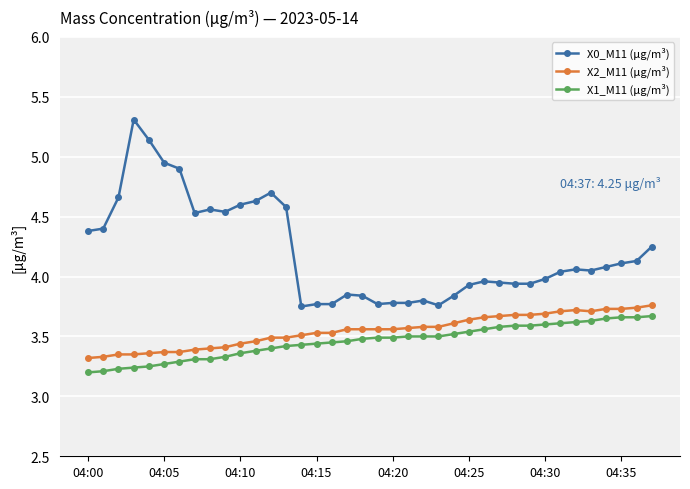

What is the sum of all X1_M11 (μg/m³) values?

131.4